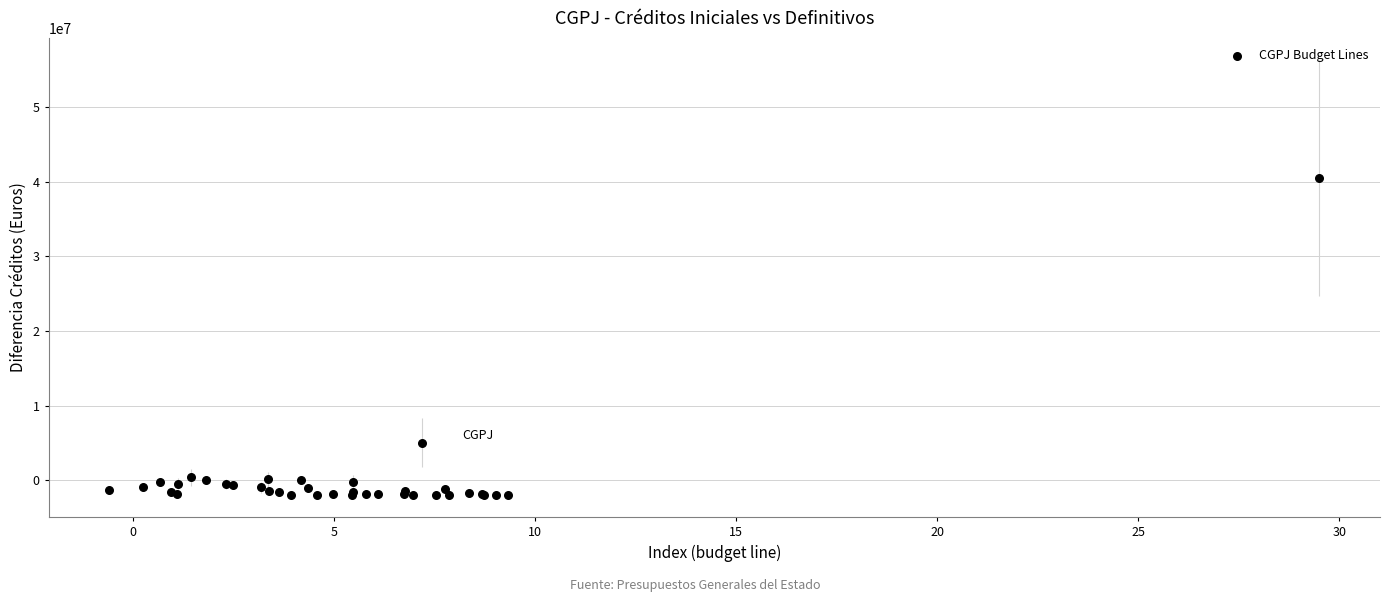

What Y value in the scatter plot is closest to 19234707?

5040819.0